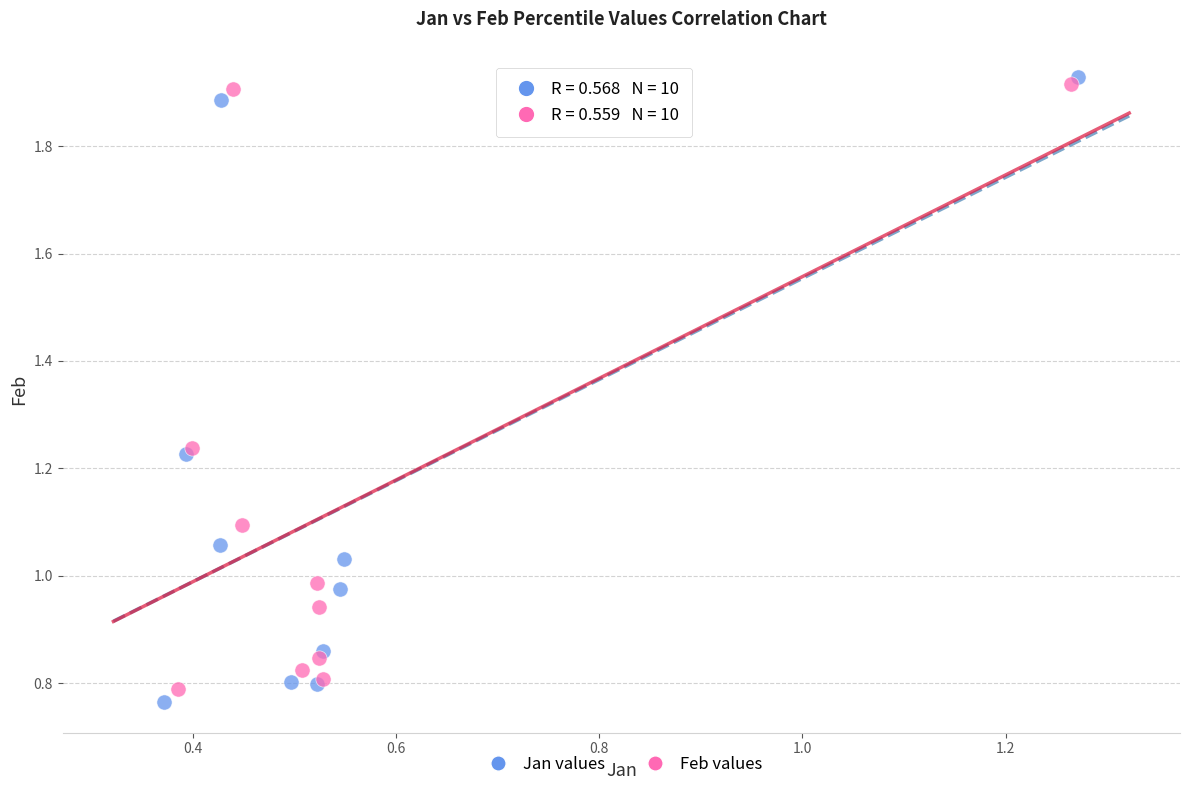

Which series has the widest spread of Y values?

Jan values